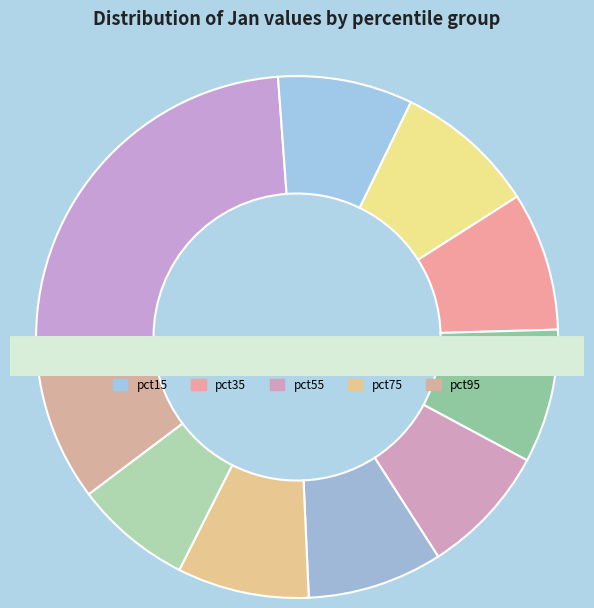

What is the total percentage of pct45 and pct65?

16.7%